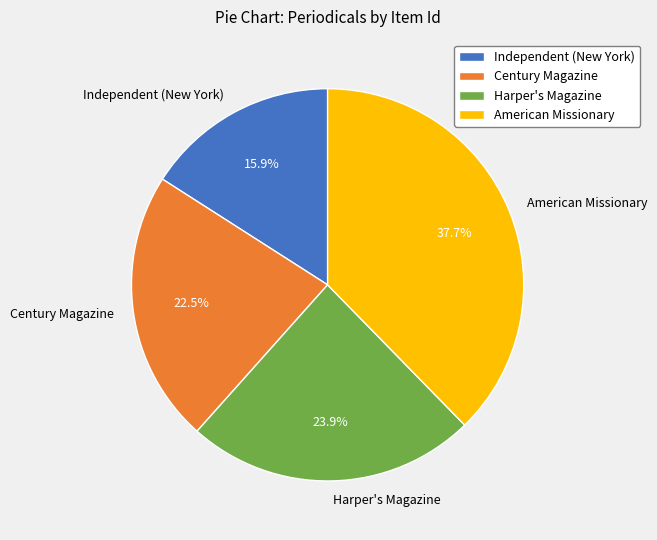

Which slice is the smallest?

Independent (New York)